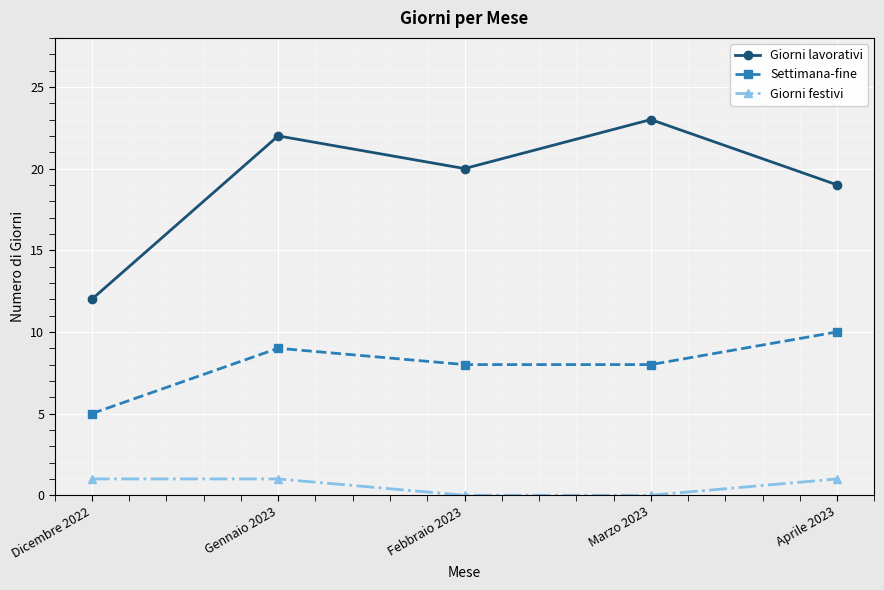

At which category is the sum across all series the highest?

Gennaio 2023